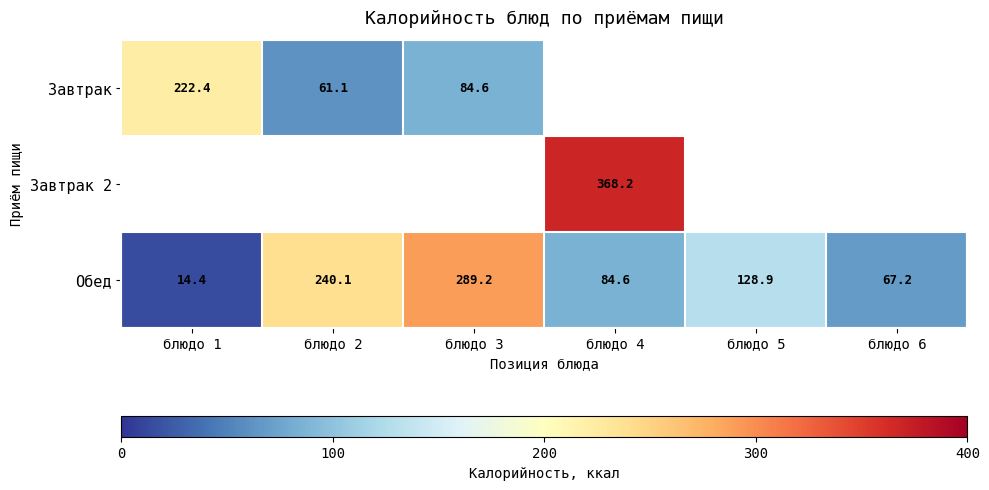

What is the approximate value of Обед at блюдо 3?

289.2